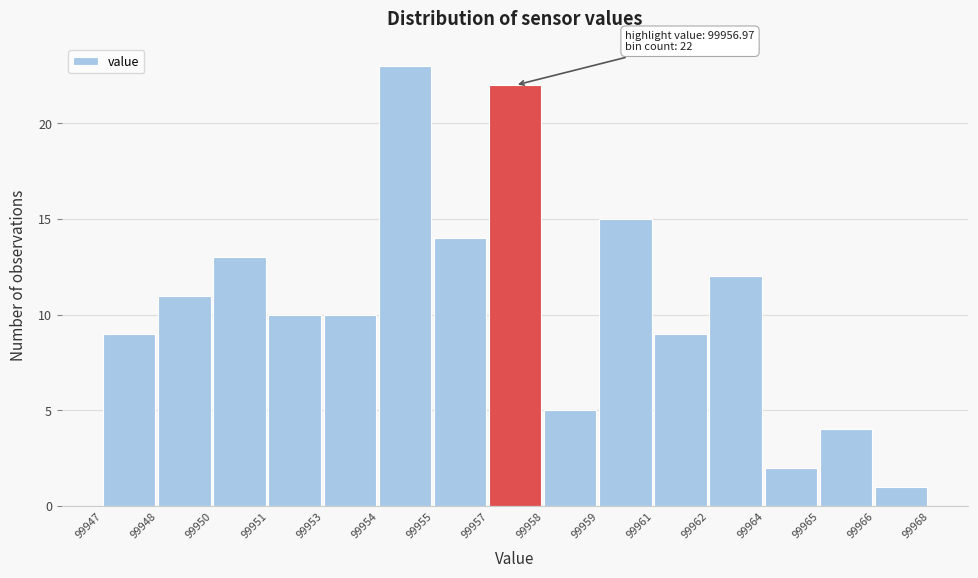

Reading left to right, transcribe all the data shown in this chart.

99947=9	99948=11	99950=13	99951=10	99953=10	99954=23	99955=14	99957=22	99958=5	99959=15	99961=9	99962=12	99964=2	99965=4	99966=1